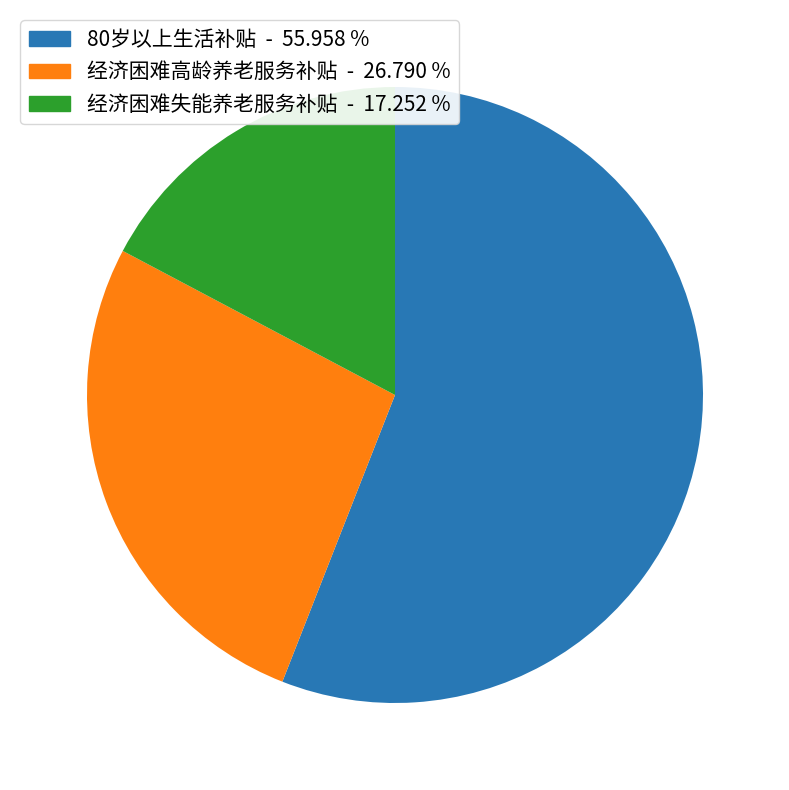

The 经济困难高龄养老服务补贴 slice represents 27% of the pie. True or false?

True